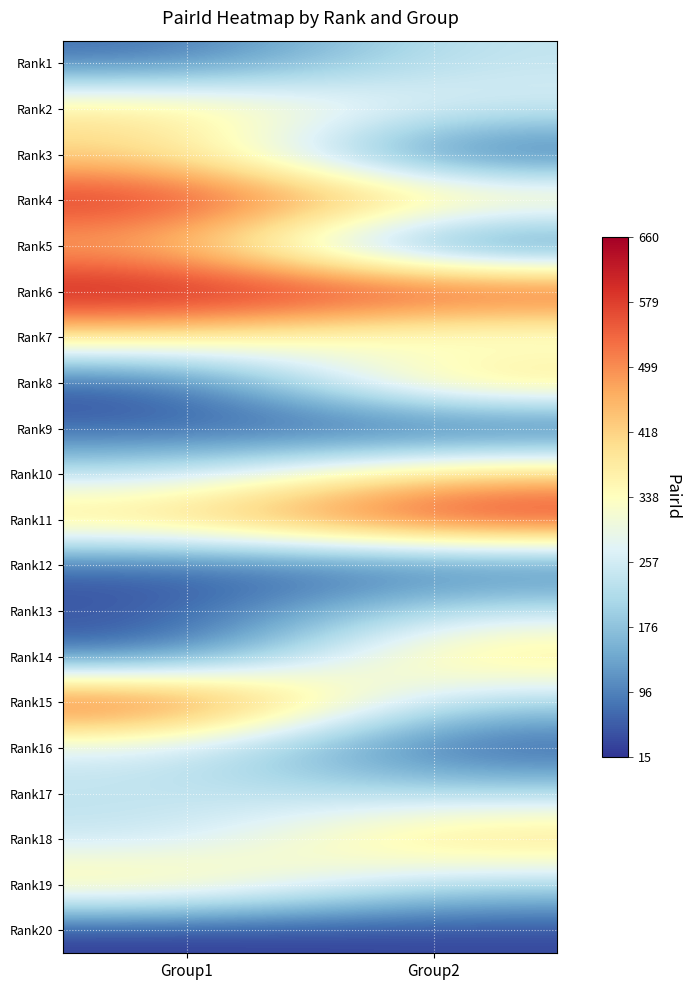

Count the number of categories in the chart.

2